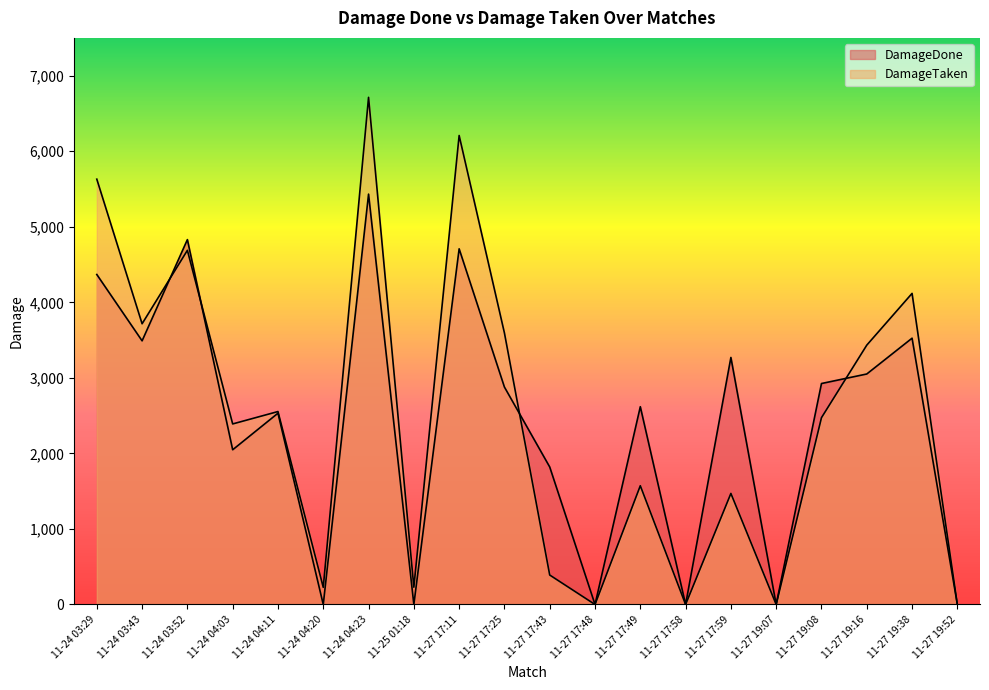

What are all the series names shown in the legend?

DamageDone, DamageTaken